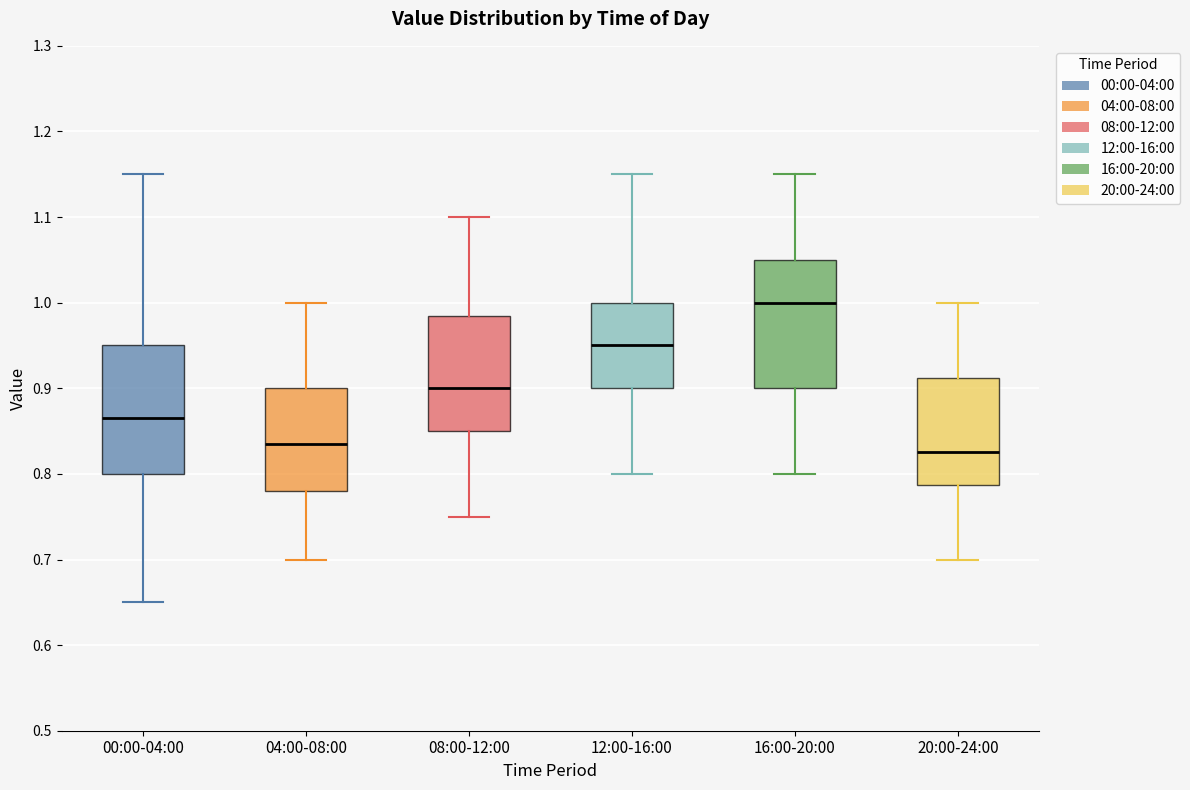

Reading left to right, transcribe this box plot: for each box, give where its median line is, the range the box spans, and where its two whiskers end, as read against the y-axis. The values are not printed on the chart, so give them approximately, as read against the axis.

00:00-04:00: median 0.87, box 0.80 to 0.95, whiskers 0.65 to 1.15
04:00-08:00: median 0.84, box 0.78 to 0.90, whiskers 0.70 to 1.00
08:00-12:00: median 0.90, box 0.85 to 0.99, whiskers 0.75 to 1.10
12:00-16:00: median 0.95, box 0.90 to 1.00, whiskers 0.80 to 1.15
16:00-20:00: median 1.00, box 0.90 to 1.05, whiskers 0.80 to 1.15
20:00-24:00: median 0.83, box 0.79 to 0.91, whiskers 0.70 to 1.00